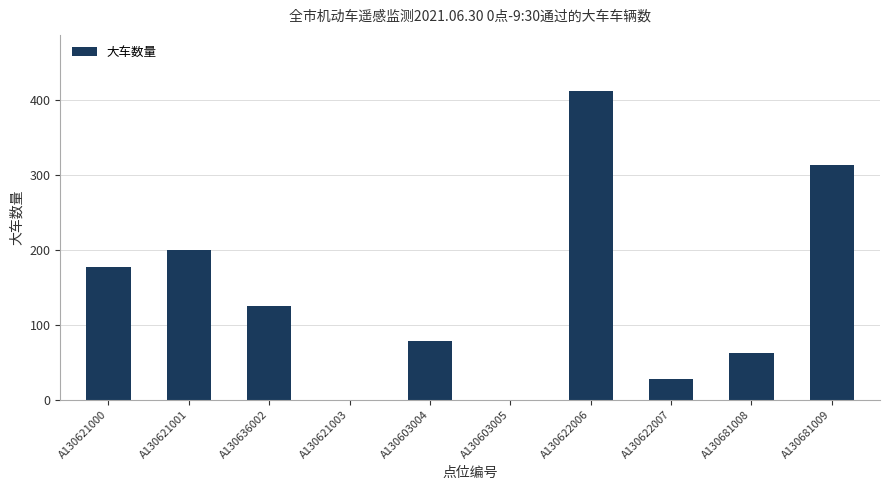

What is the change in value from A130621001 to A130621003?

-199